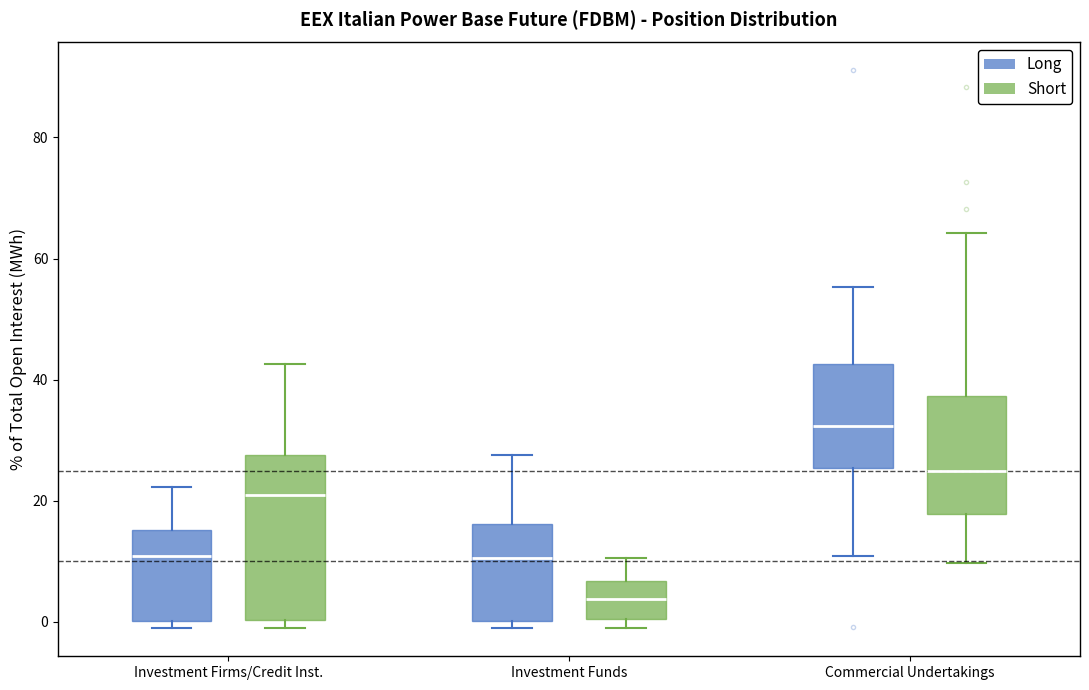

Where is the lower edge of the box for Investment Firms/Credit Inst. (Short) on the y-axis? The values are not printed on the chart, so give them approximately, as read against the axis.

0